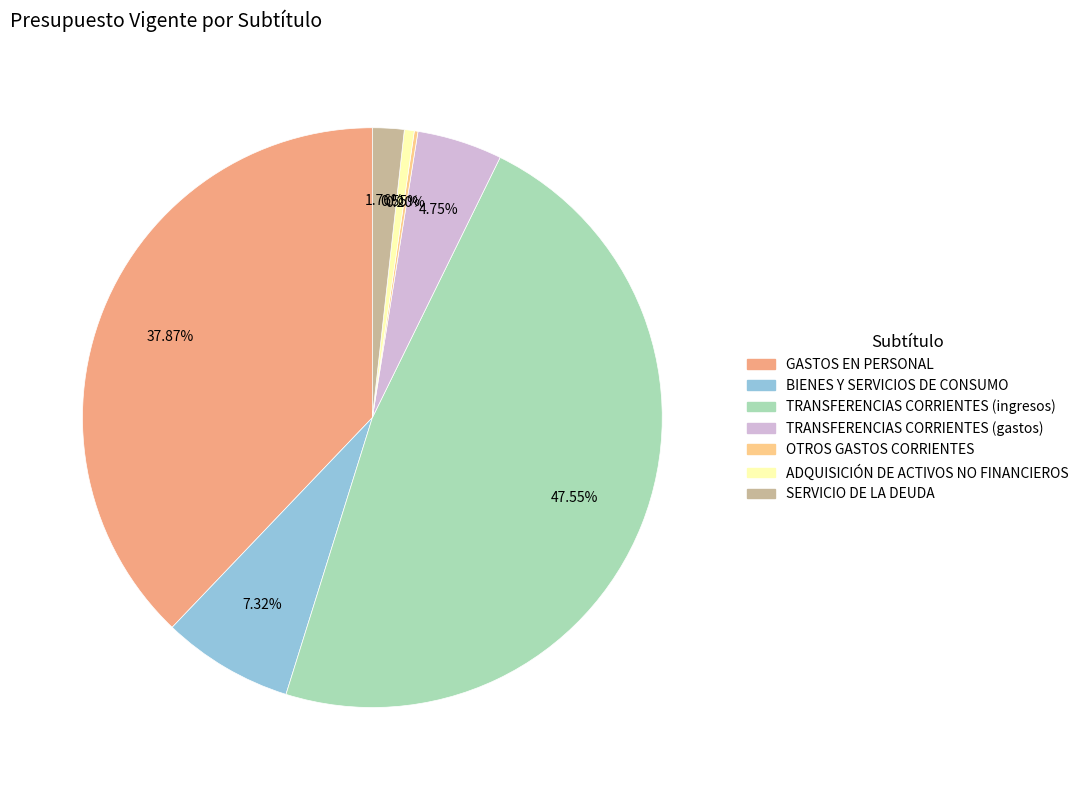

Is TRANSFERENCIAS CORRIENTES (ingresos) the majority of the pie?

No